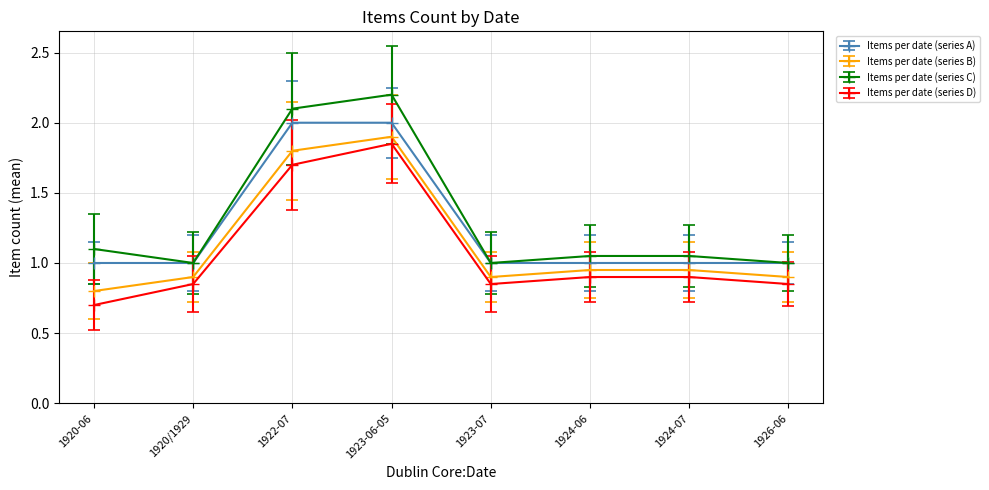

The value of Items per date (series A) at 1923-07 is 1.0. True or false?

True